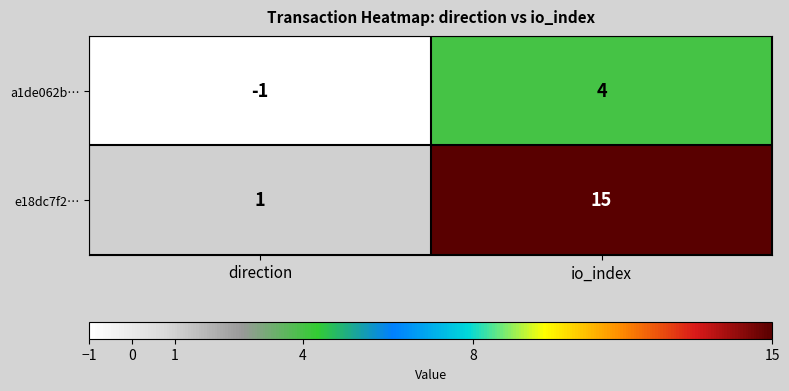

What is the maximum value shown in the chart?

15